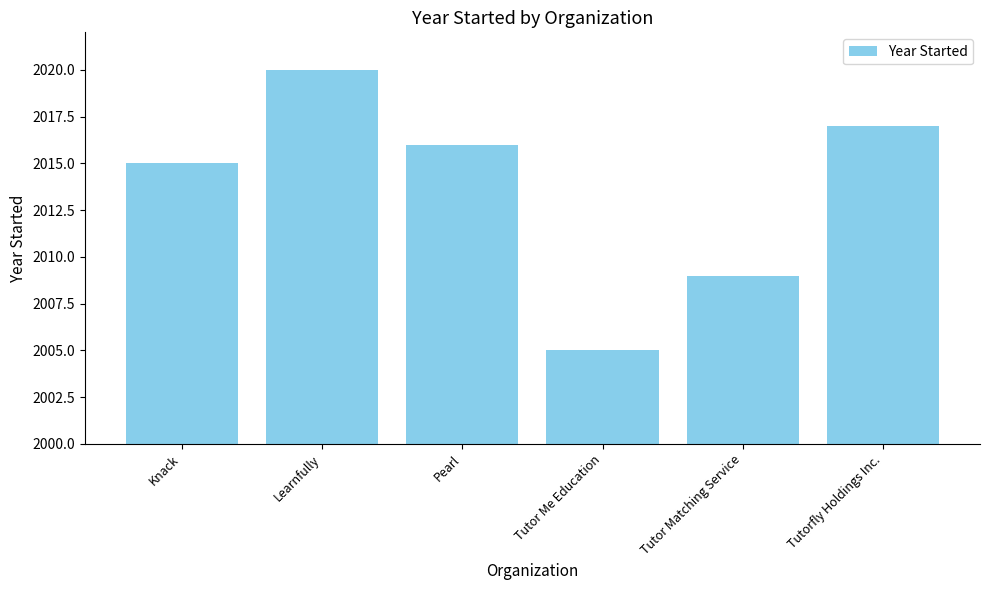

The chart shows a value of 3157 at Tutor Matching Service. True or false?

False